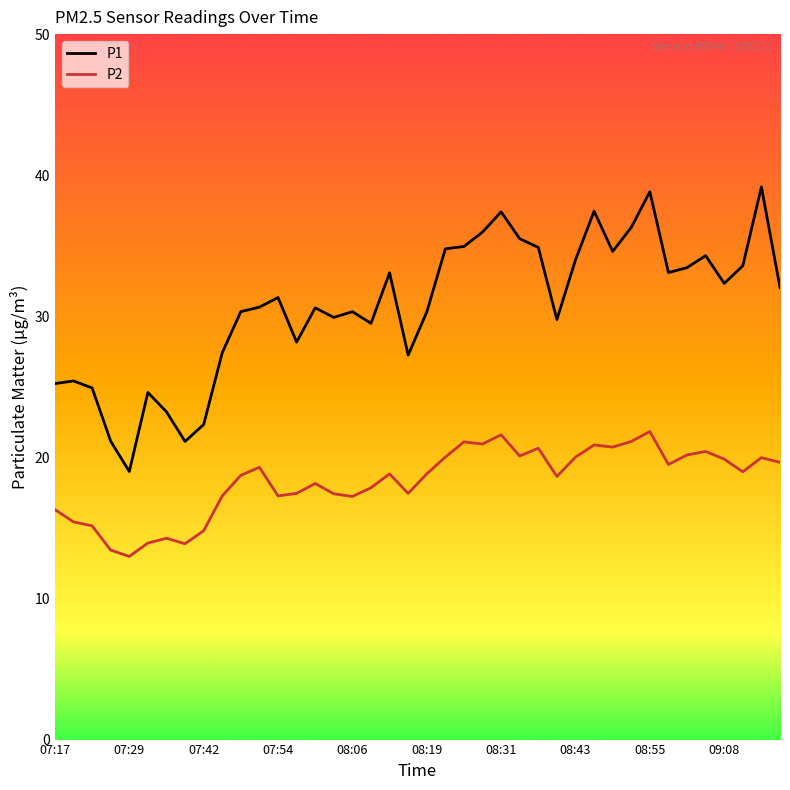

Which series has the largest range (max minus min)?

P1